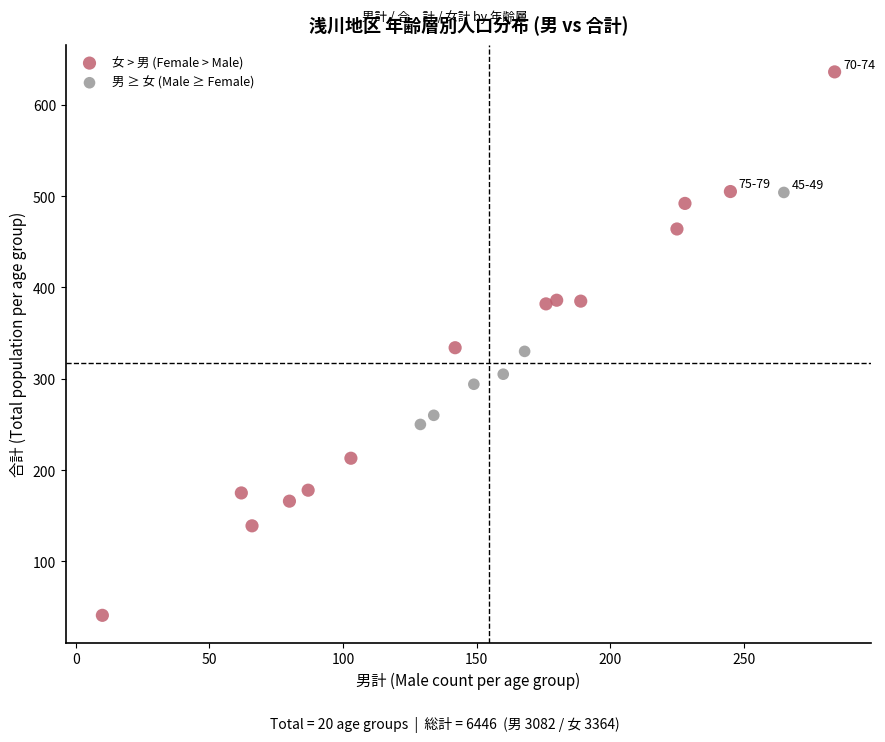

Which series reaches the minimum Y coordinate?

女 > 男 (Female > Male)